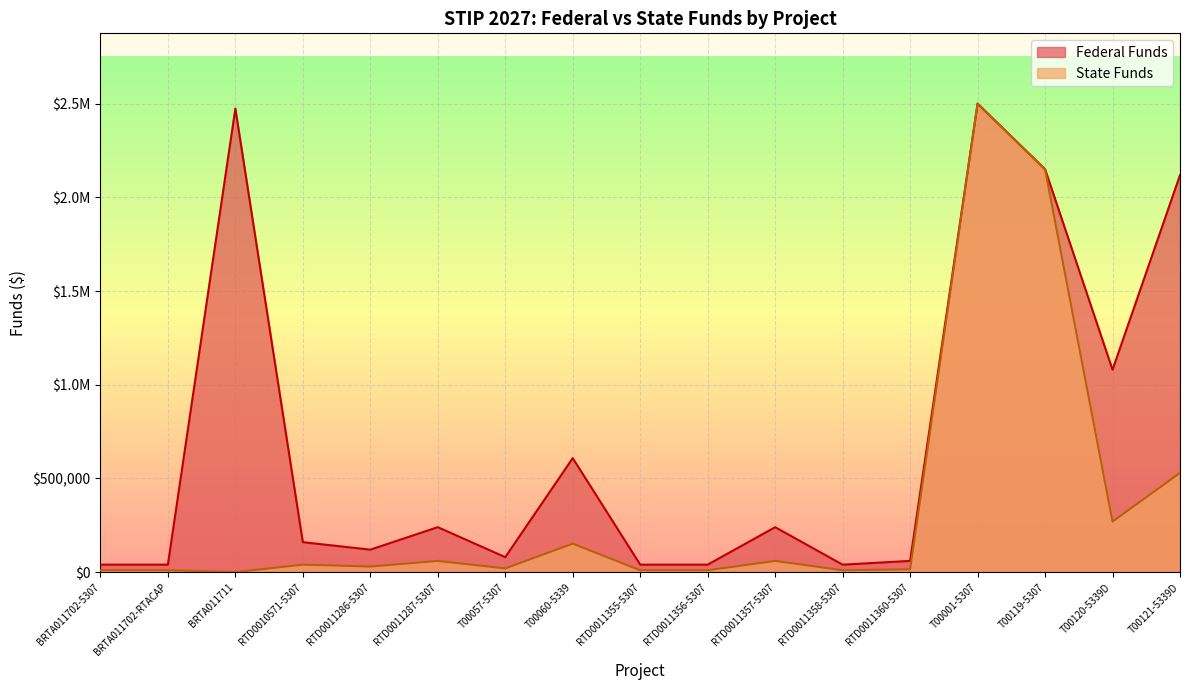

True or false: State Funds and Federal Funds intersect in this chart.

False